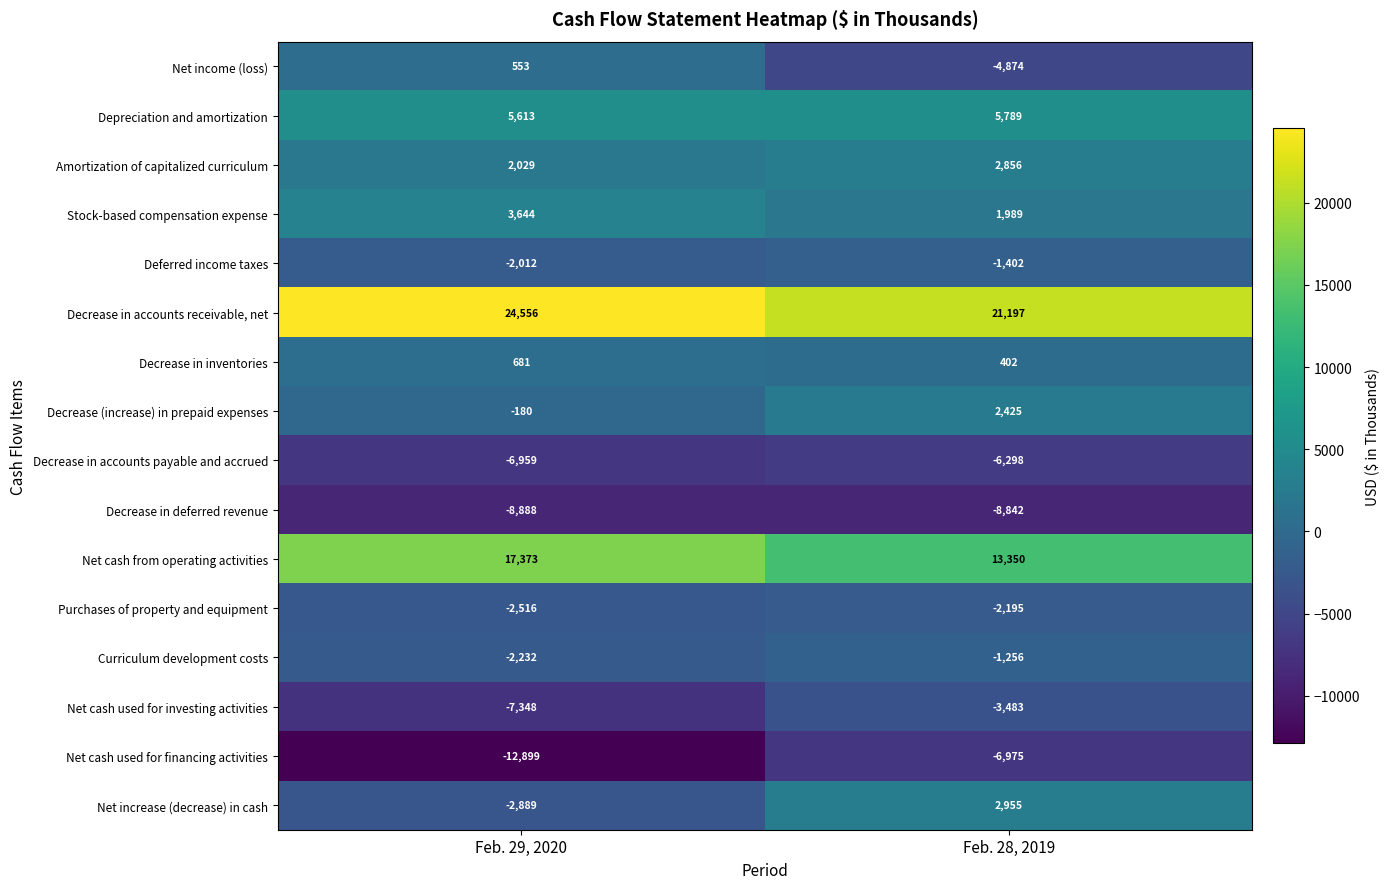

True or false: Stock-based compensation expense has a value of 1576 at Feb. 29, 2020.

False